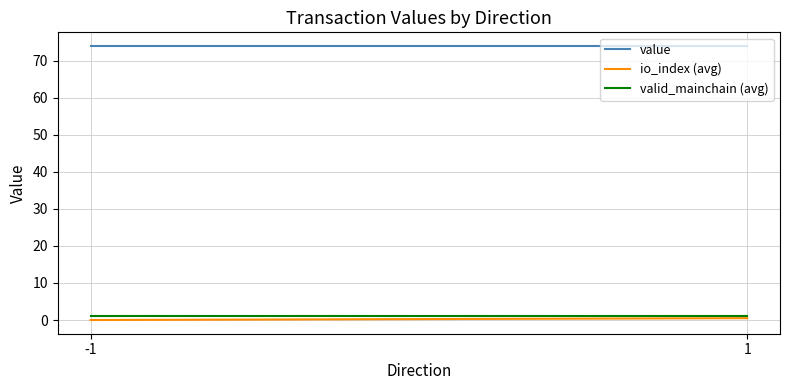

Does the chart display data point markers on the line(s)?

No